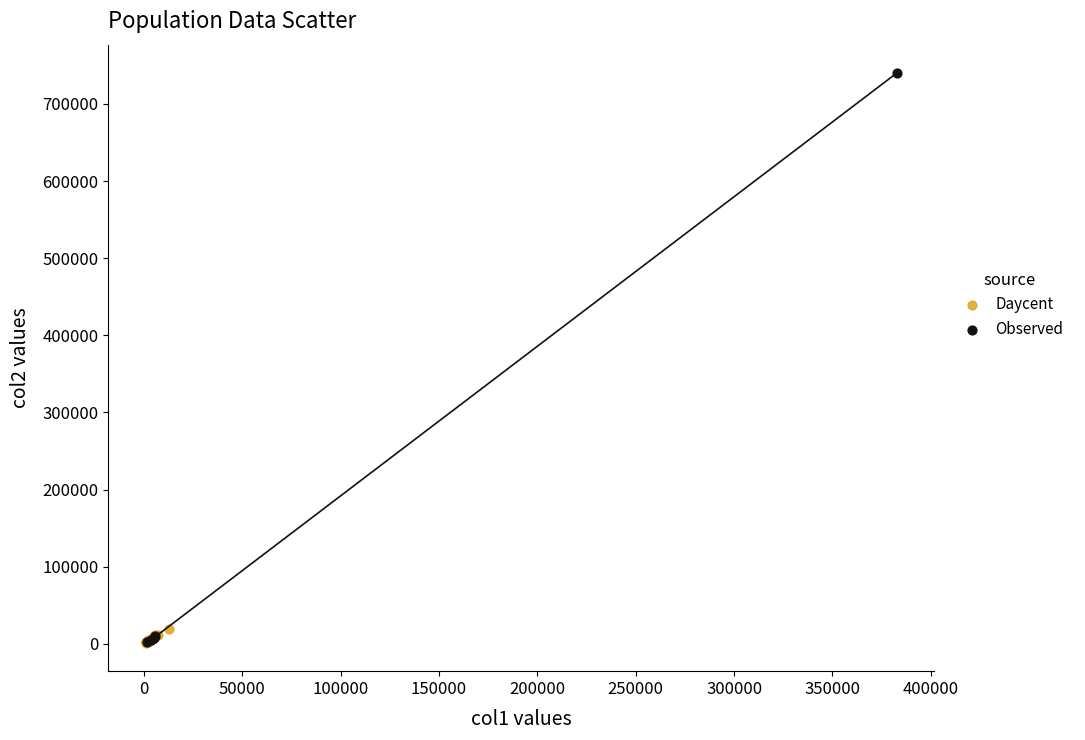

What are all the series names shown in the legend?

Daycent, Observed